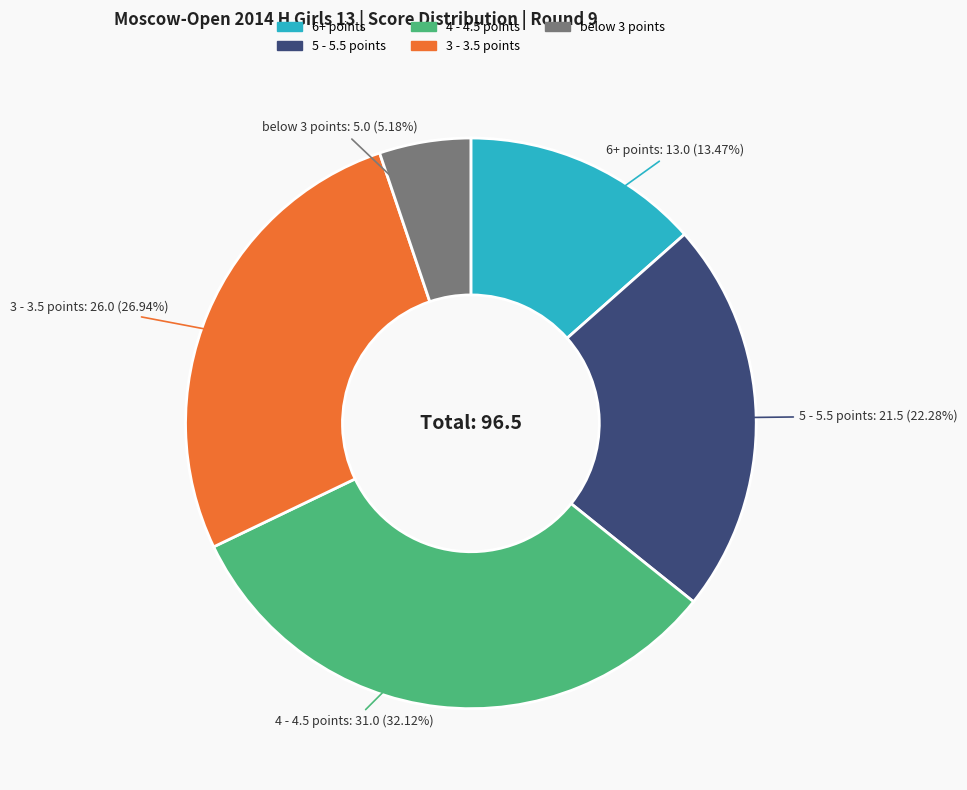

Is there a majority slice in this chart?

No